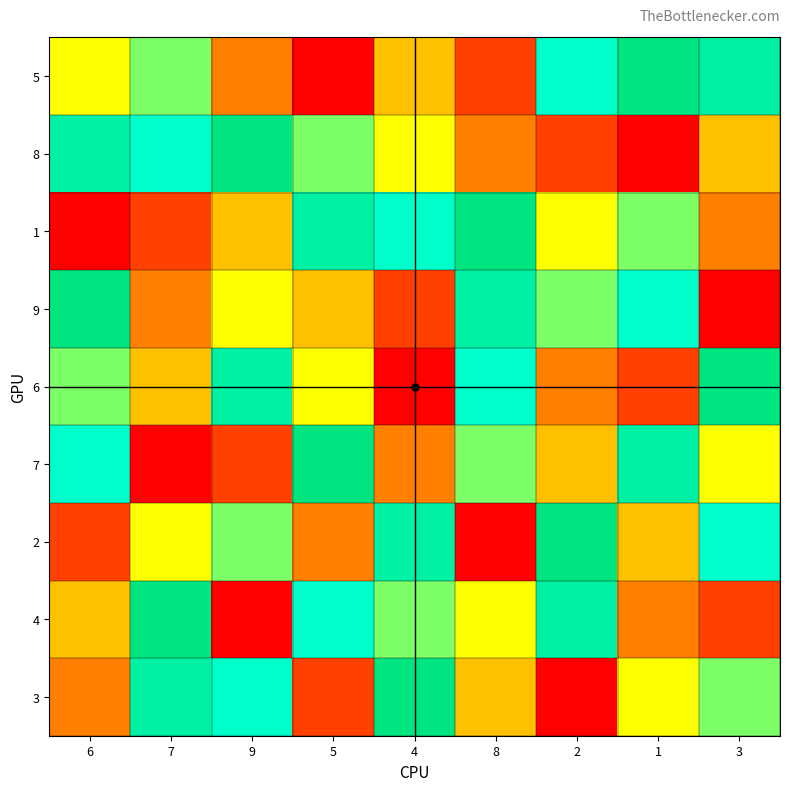

At how many categories does at least one series exceed 8?

9